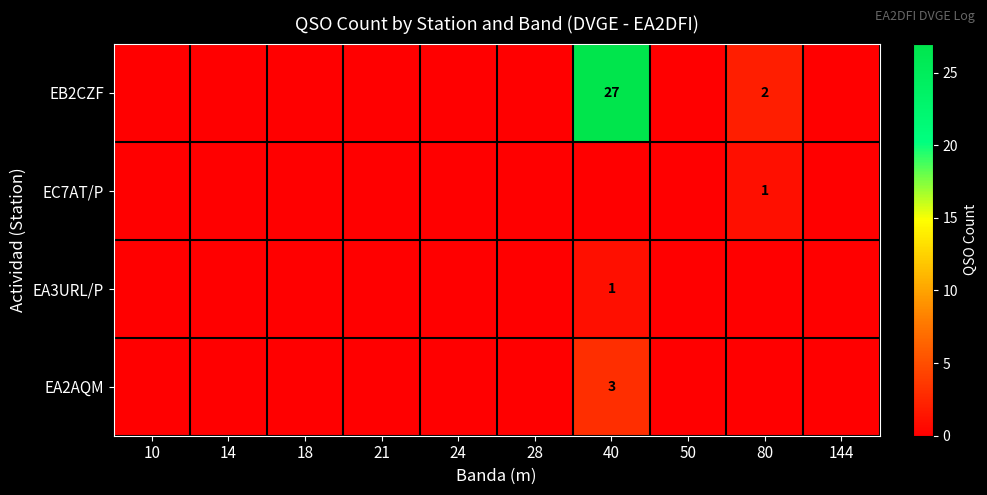

The value of EA2AQM at 40 is 1. True or false?

False